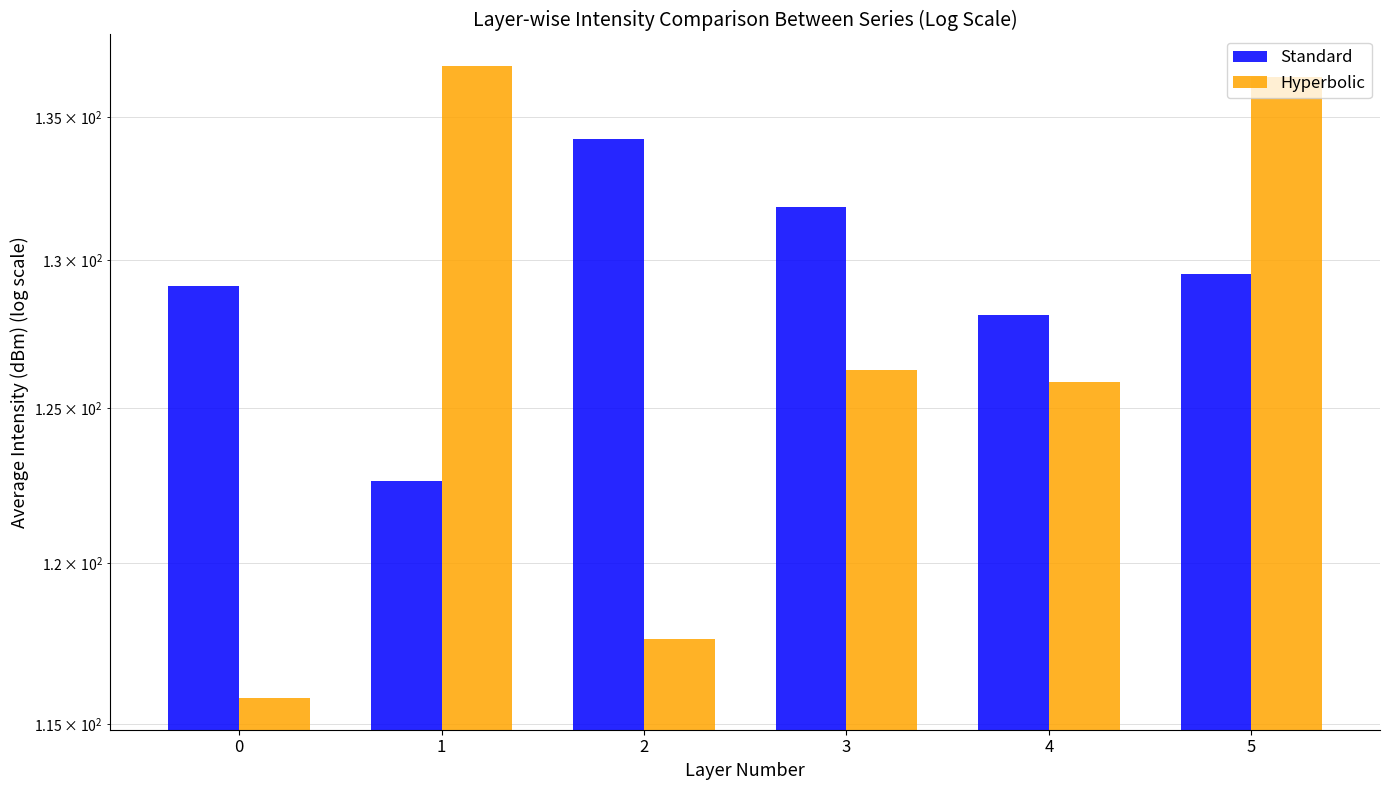

Reading left to right, what are all the values shown in this chart?

Standard: 129.1	122.6	134.2	131.8	128.1	129.5
Hyperbolic: 115.8	136.8	117.6	126.3	125.9	136.4